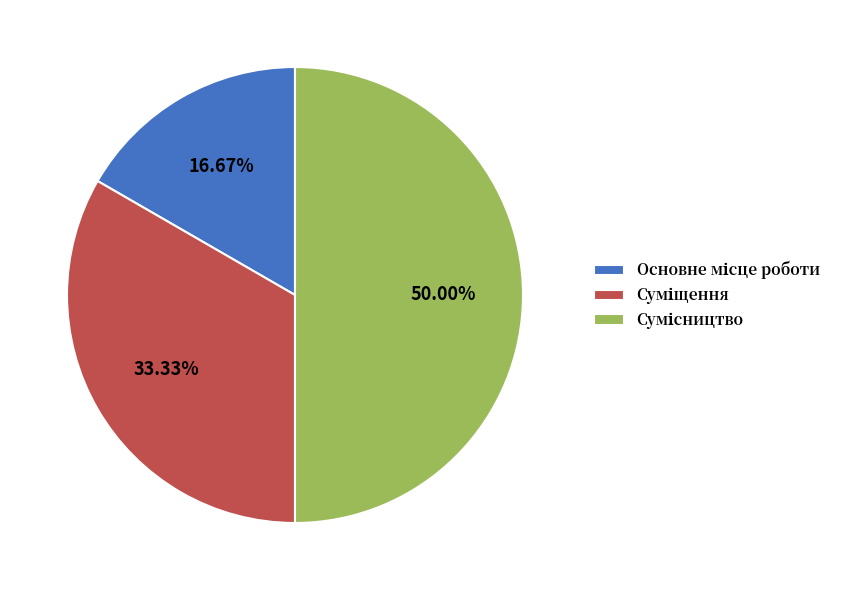

What is the ratio of the value at Основне місце роботи to the value at Суміщення?

0.5